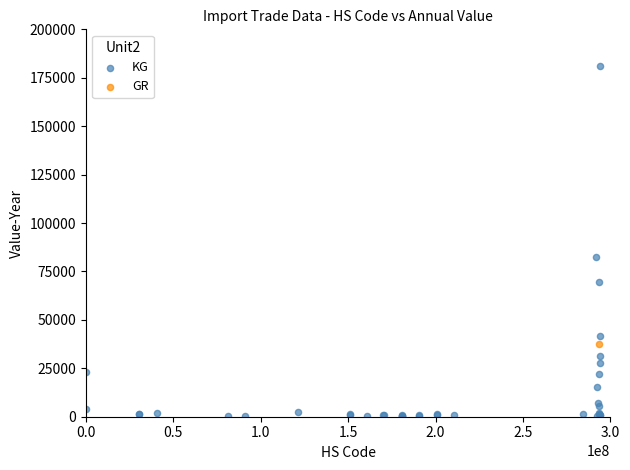

What are all the series names shown in the legend?

KG, GR